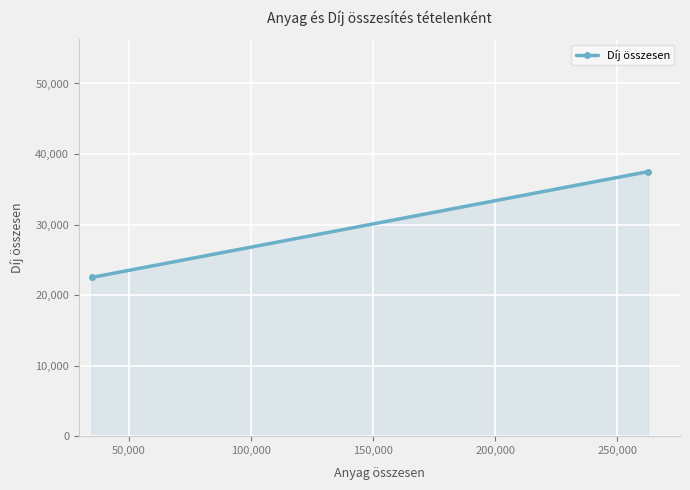

What is the difference between the maximum and minimum values?

15000